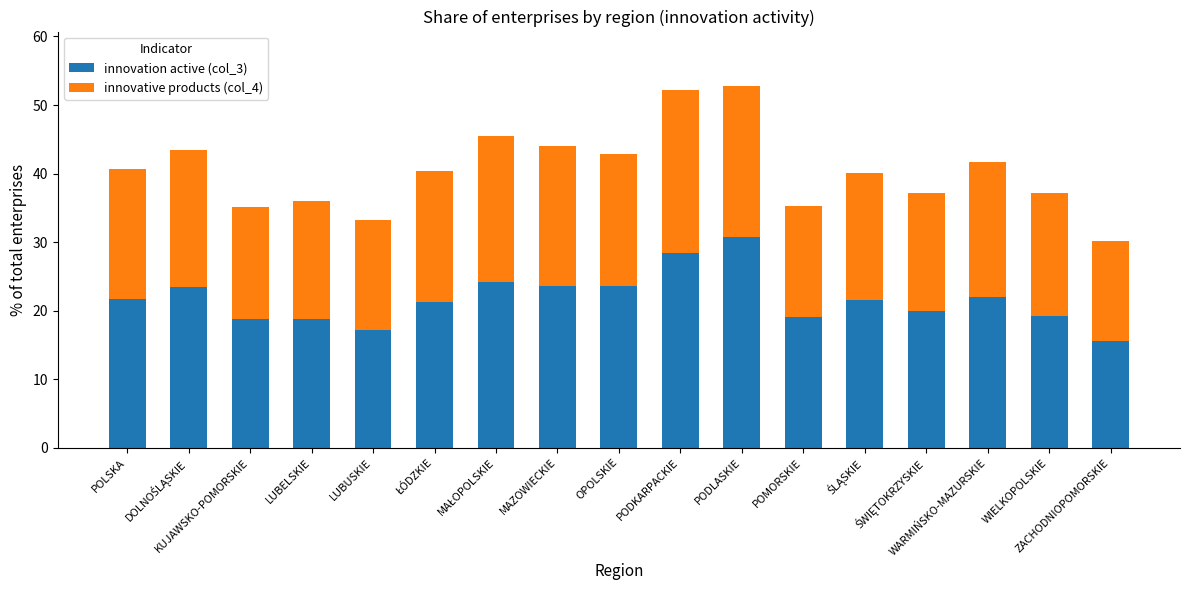

What is the difference between the second highest and minimum values in the innovation active (col_3) series?

12.8